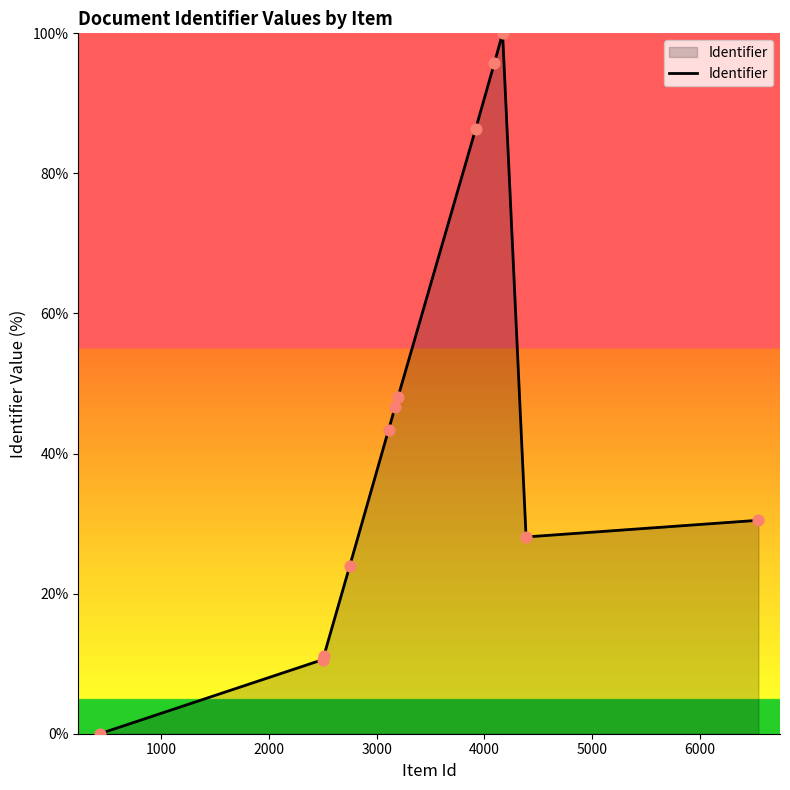

What is the greatest value displayed?

100.0